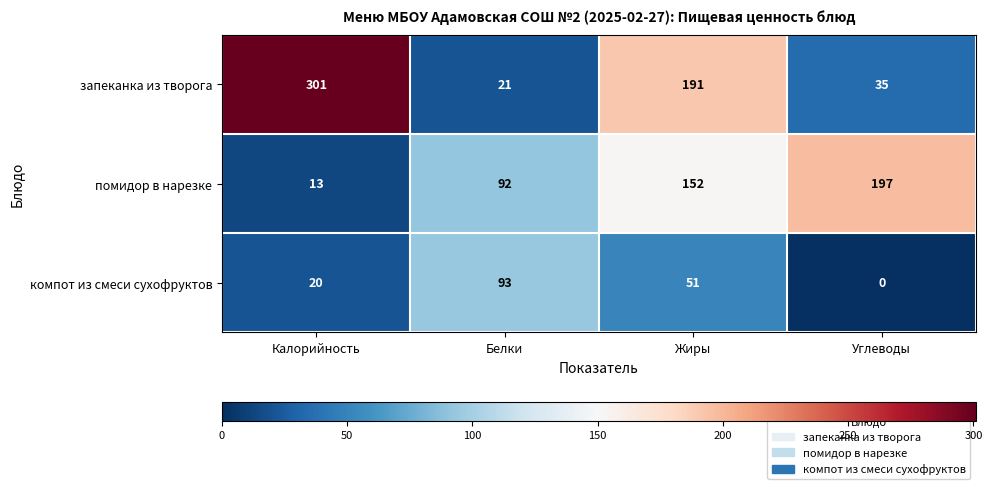

Which series has the largest range (max minus min)?

запеканка из творога